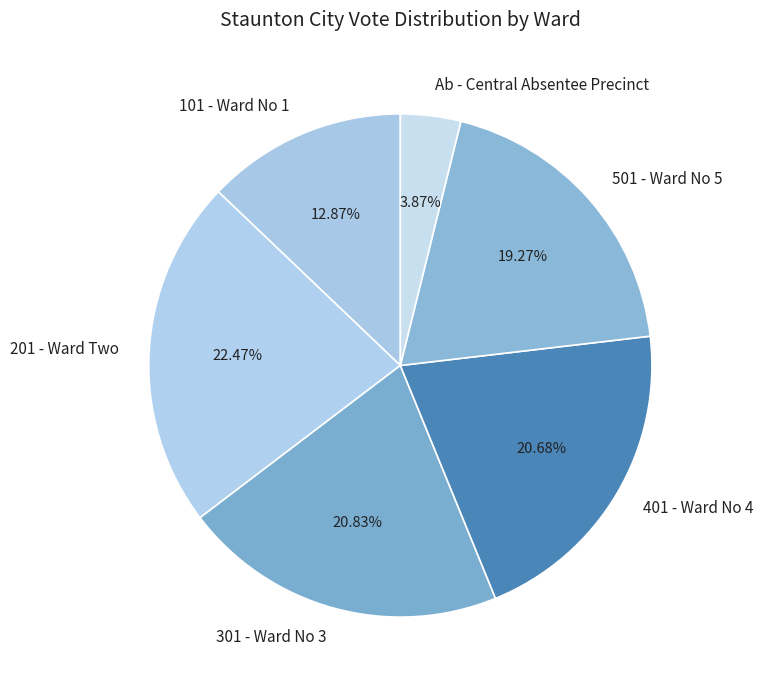

To the nearest percent, what is the average slice percentage?

17%